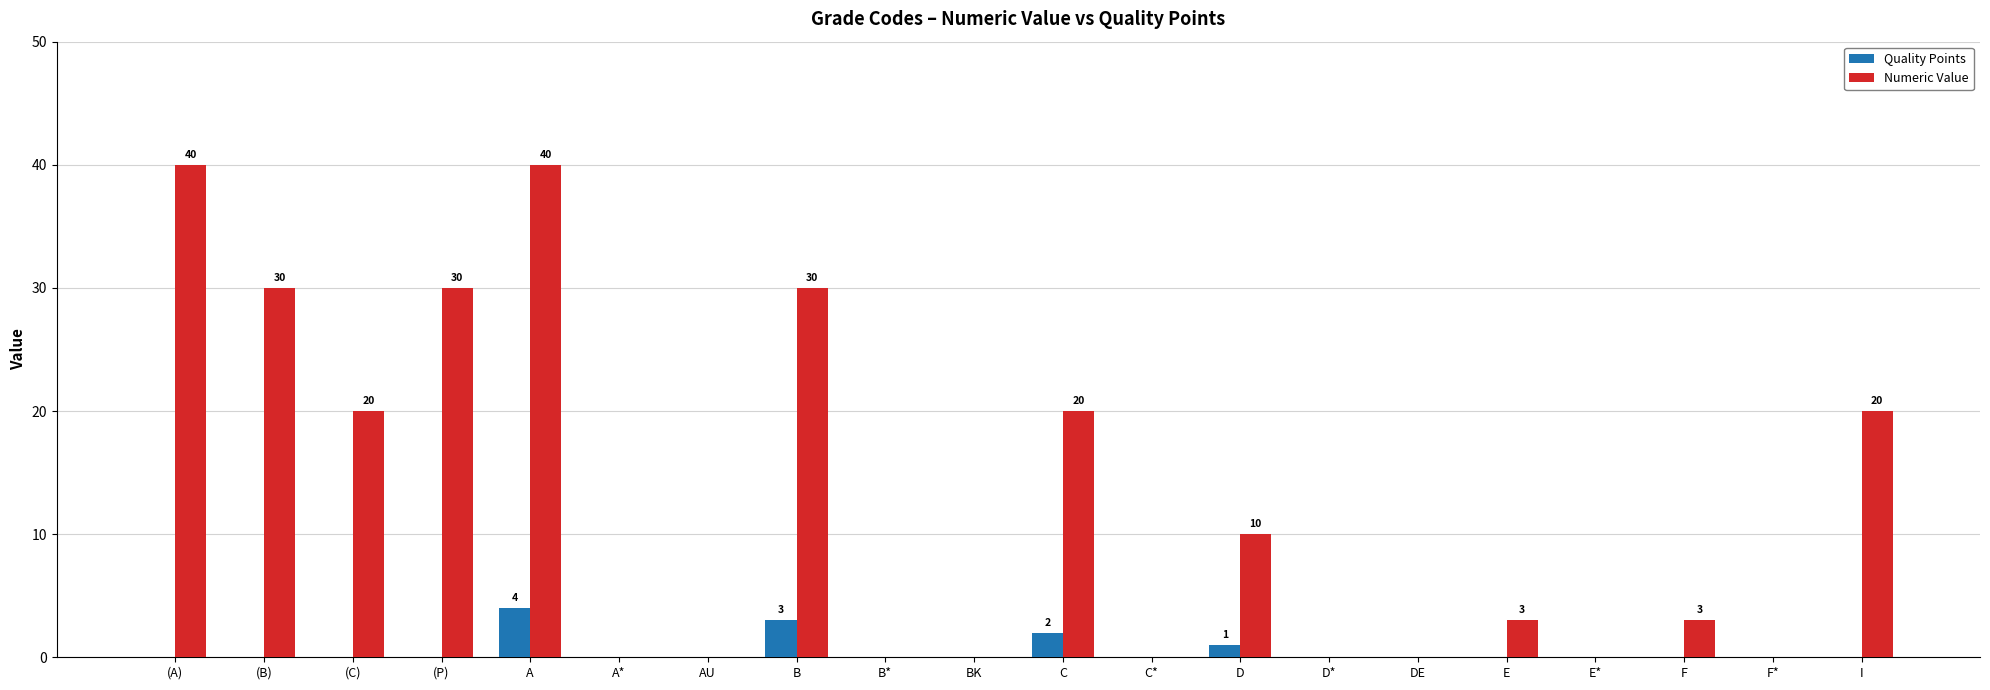

Reading left to right, transcribe all the data shown in this chart.

Quality Points: (A)=0	(B)=0	(C)=0	(P)=0	A=4	A*=0	AU=0	B=3	B*=0	BK=0	C=2	C*=0	D=1	D*=0	DE=0	E=0	E*=0	F=0	F*=0	I=0
Numeric Value: (A)=40	(B)=30	(C)=20	(P)=30	A=40	A*=0	AU=0	B=30	B*=0	BK=0	C=20	C*=0	D=10	D*=0	DE=0	E=3	E*=0	F=3	F*=0	I=20